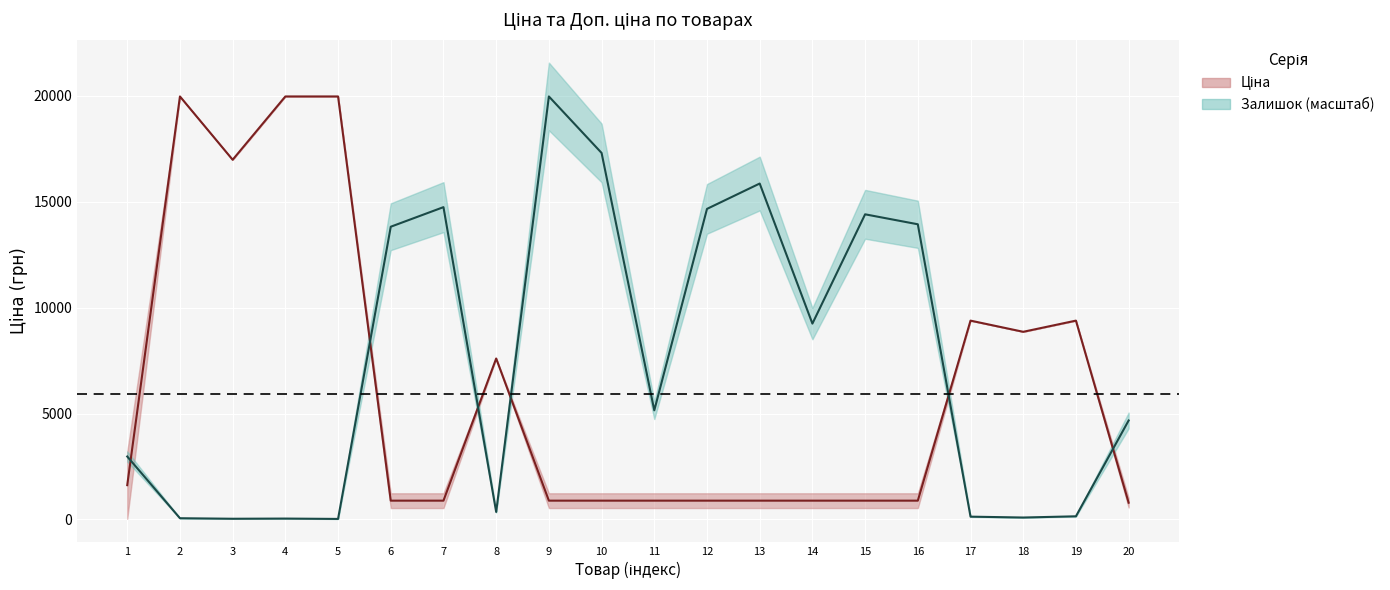

The Ціна series shows 887.2 at 10. True or false?

True